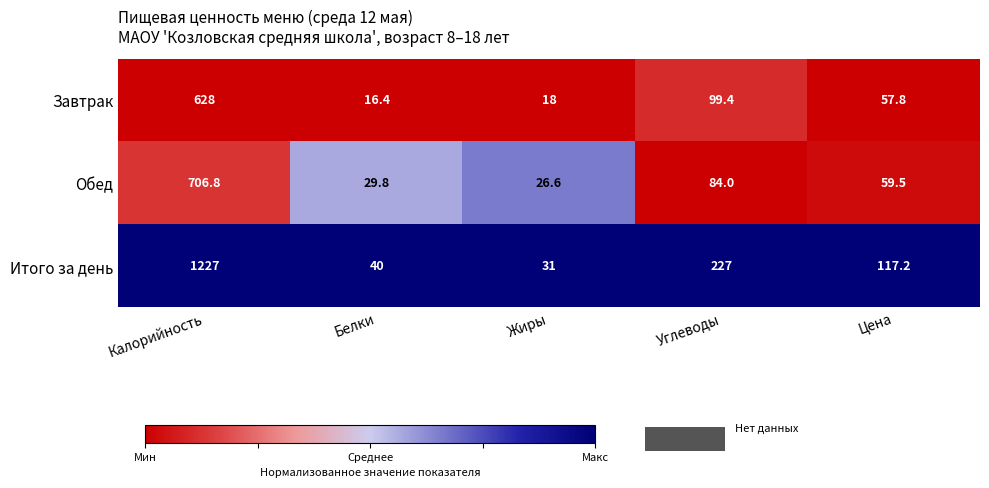

Is it true that Итого за день equals 31.0 at Жиры?

True